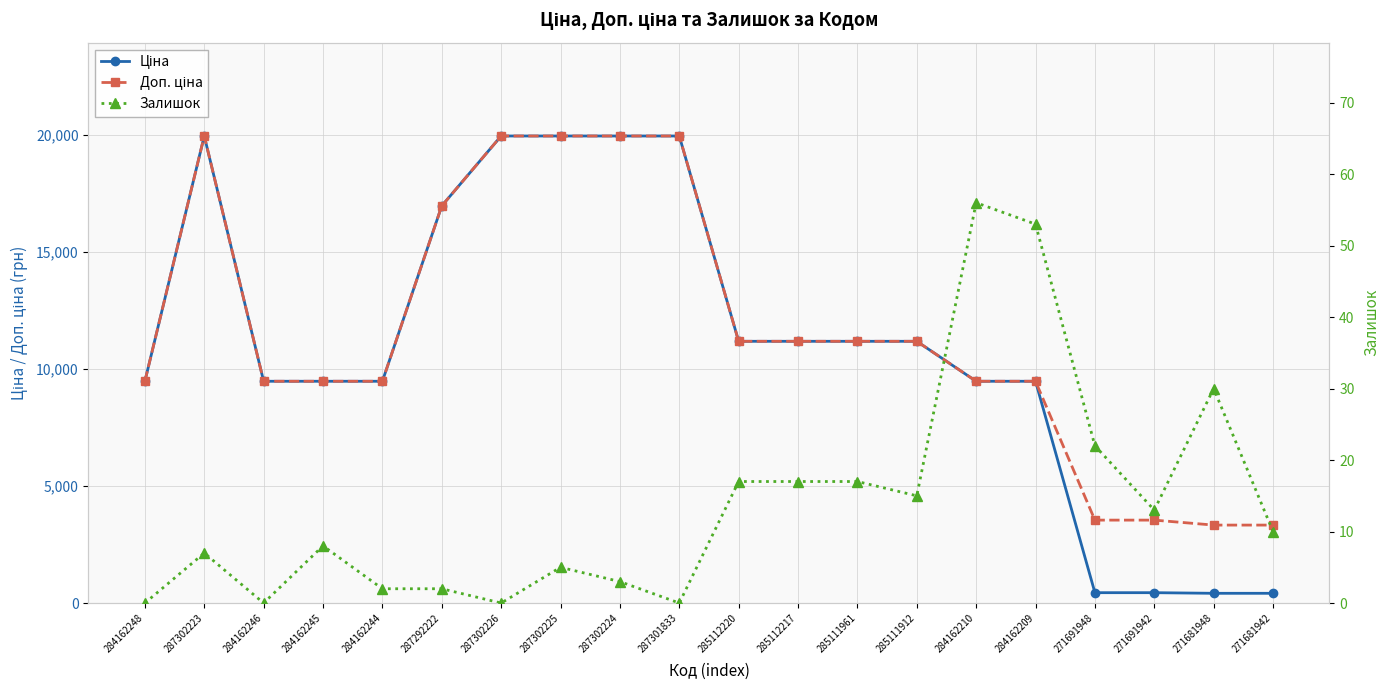

At which category is the sum across all series the highest?

287302223